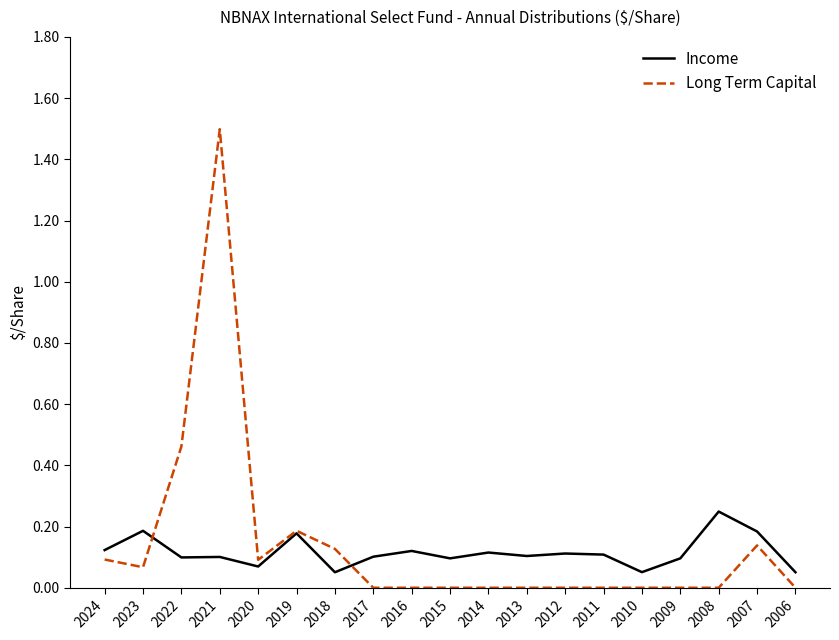

Which series has the widest spread of values?

Long Term Capital